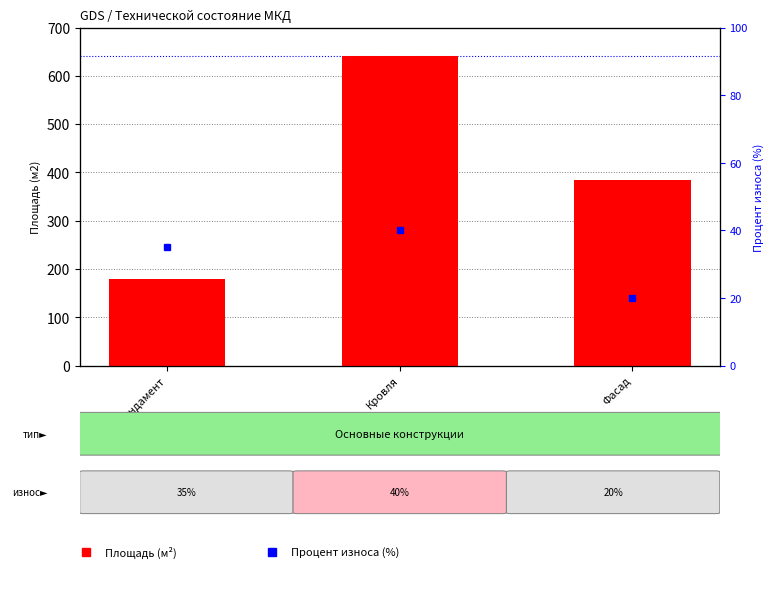

What position from the right is Фасад?

1